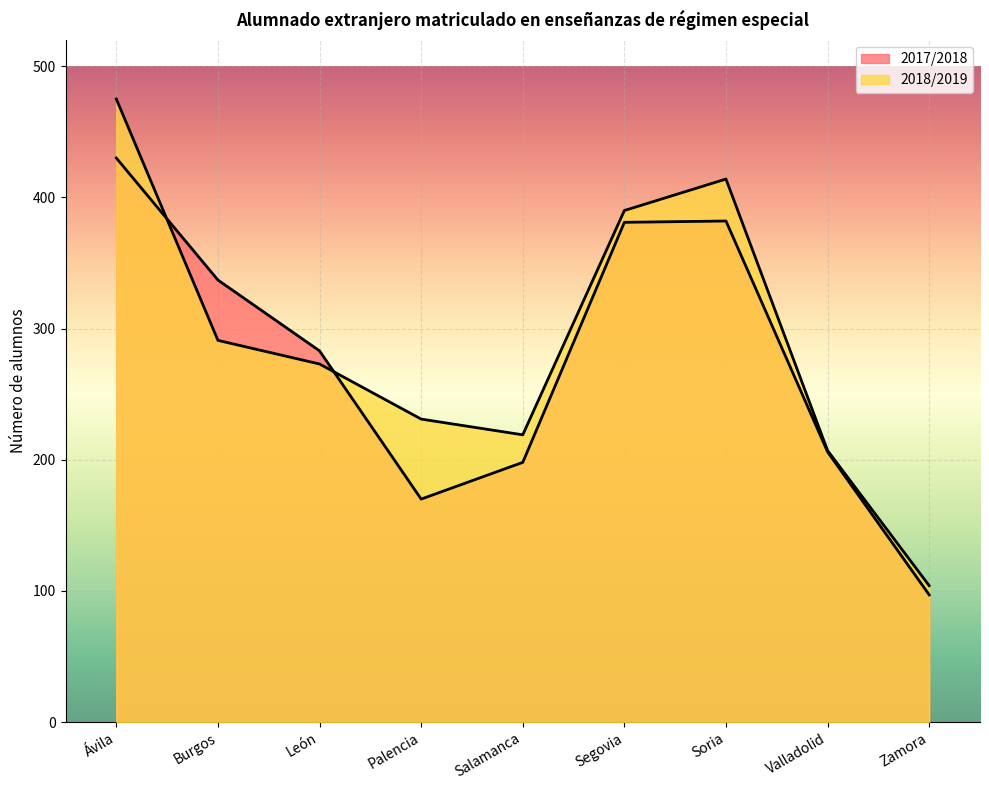

True or false: 2018/2019 has a value of 398 at Burgos.

False